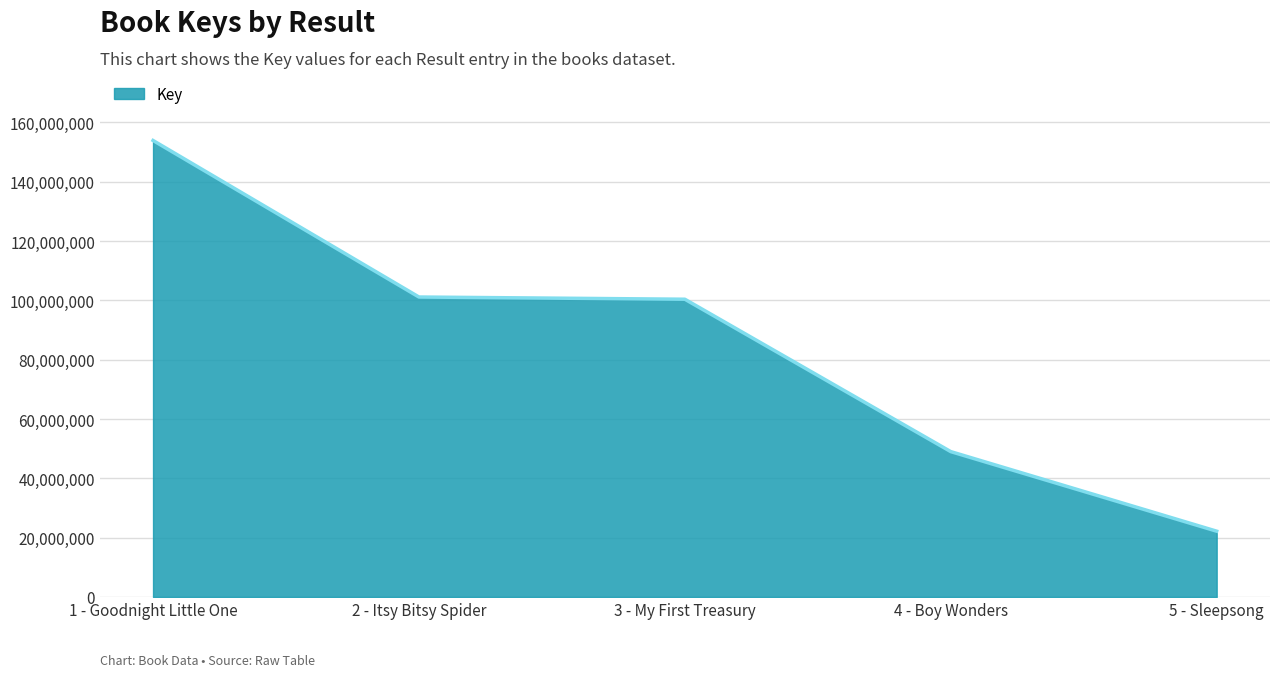

The value at 3 - My First Treasury is 179310439. True or false?

False